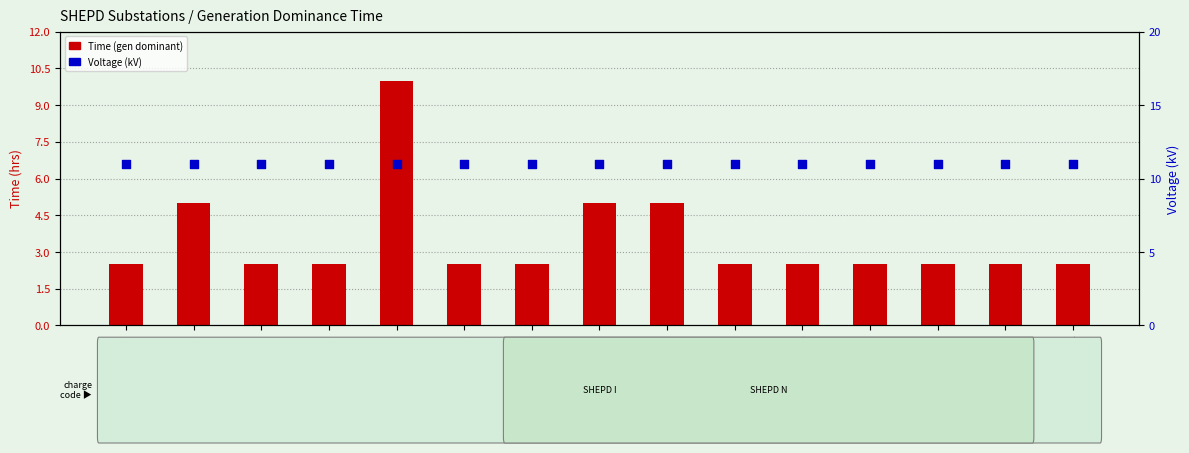

Is the value of Time (gen dominant) at FYVIE greater than the value of Voltage (kV) at FYVIE?

No